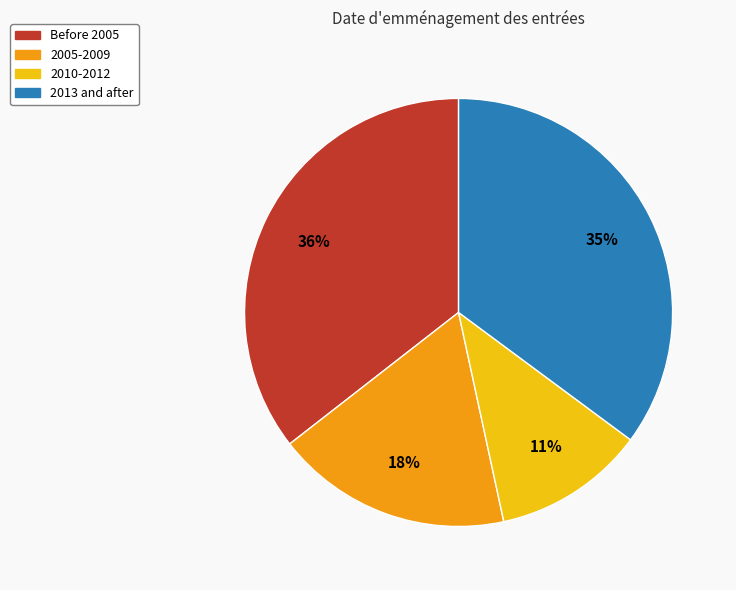

Is 2013 and after the majority of the pie?

No